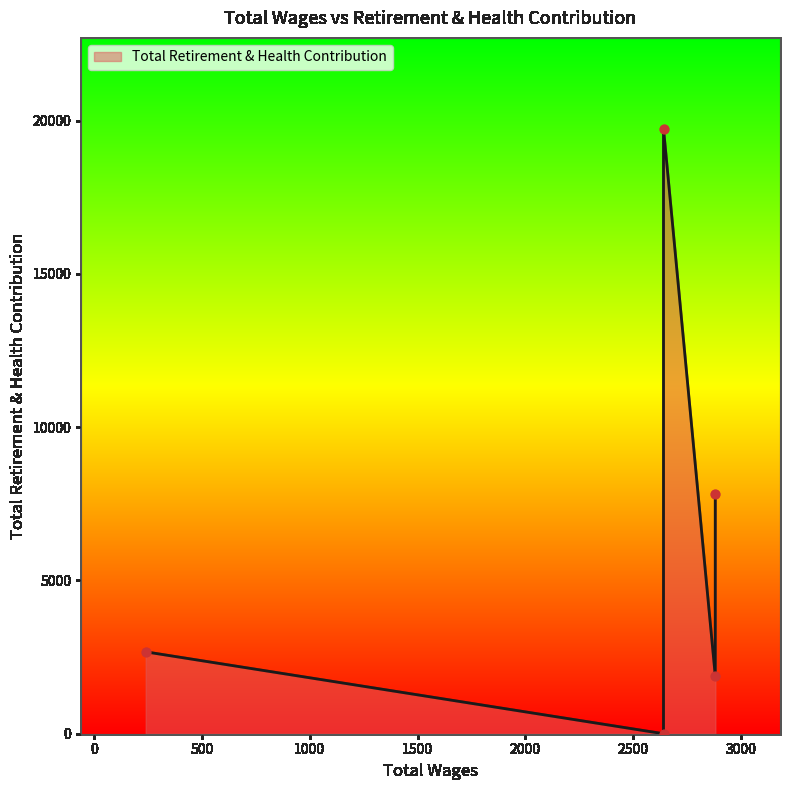

Which has a higher value, 2880.0 or 2640.0?

2640.0